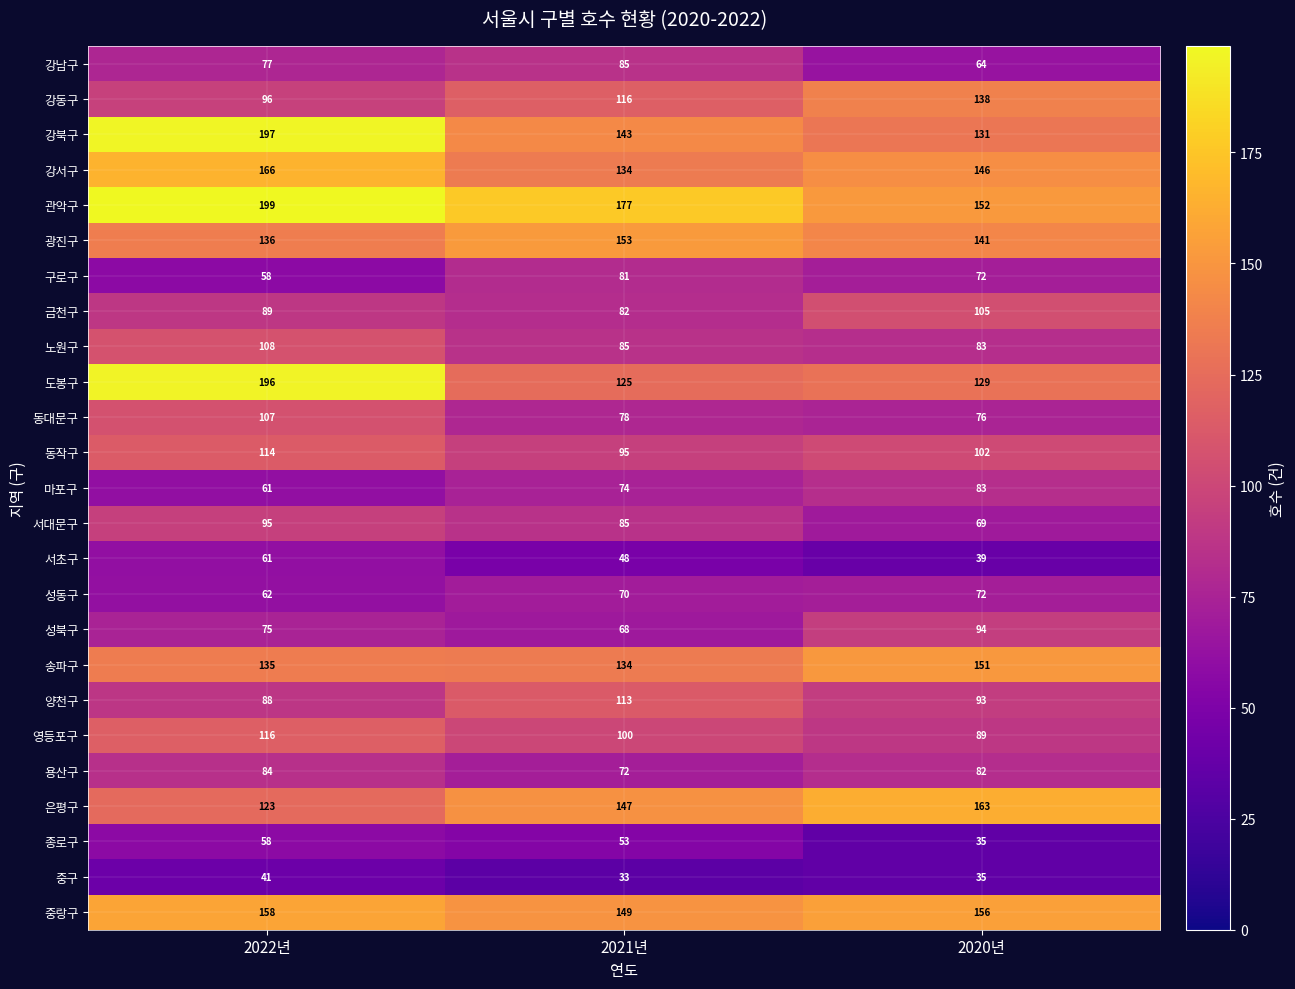

Which series has the largest range (max minus min)?

도봉구